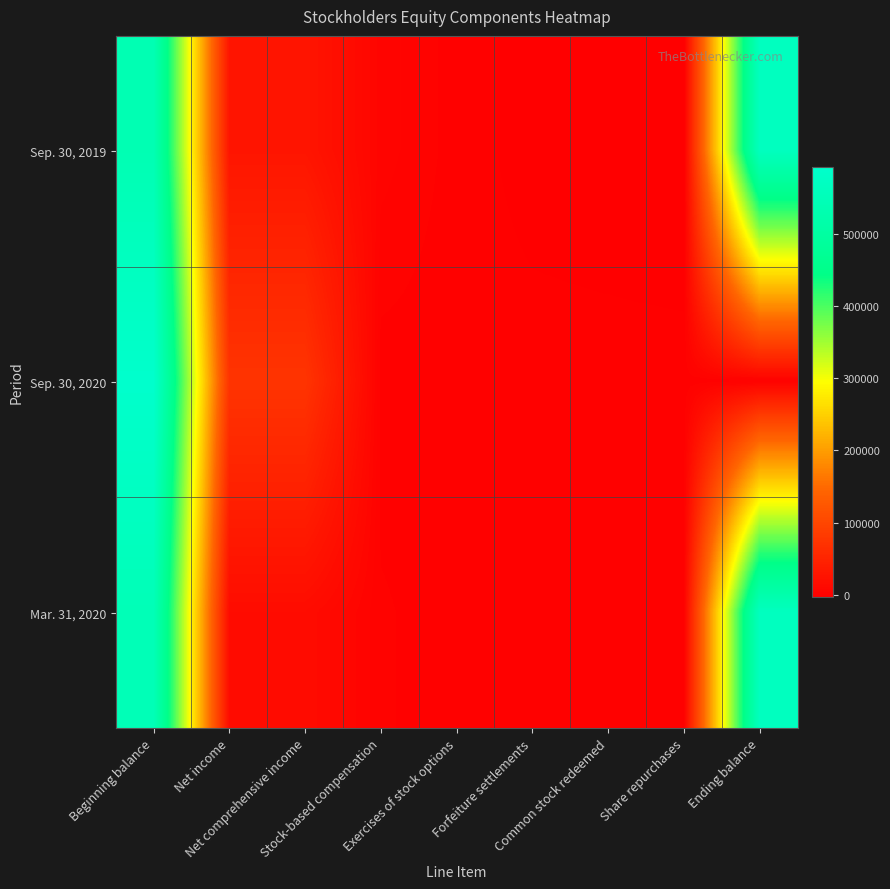

Which series has the largest total across all categories?

Sep. 30, 2019